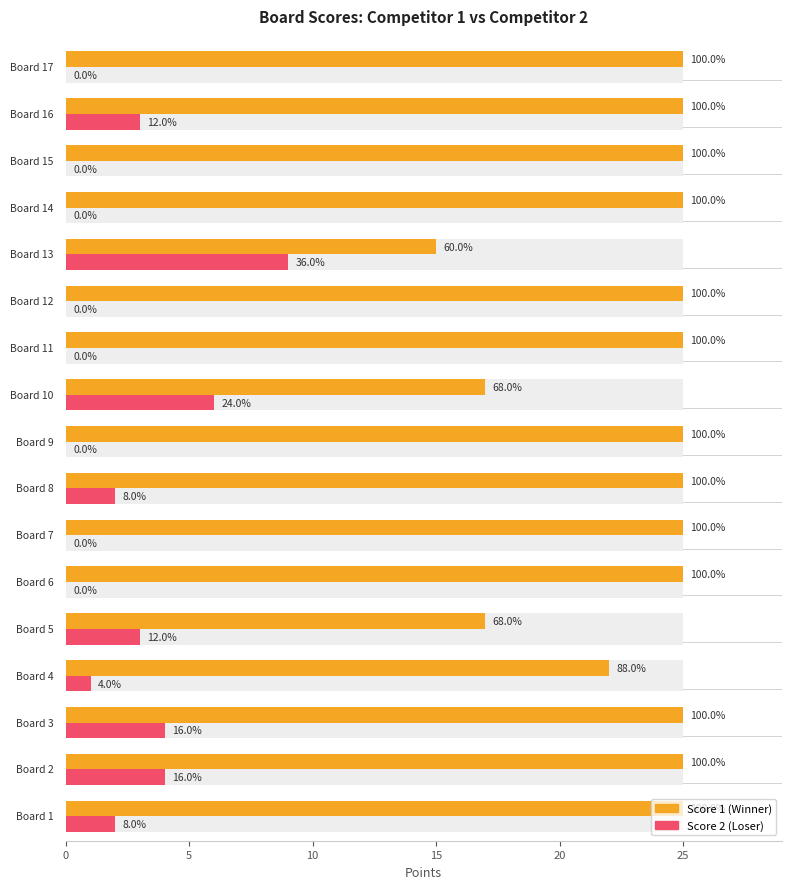

Which series has the largest range (max minus min)?

Score 1